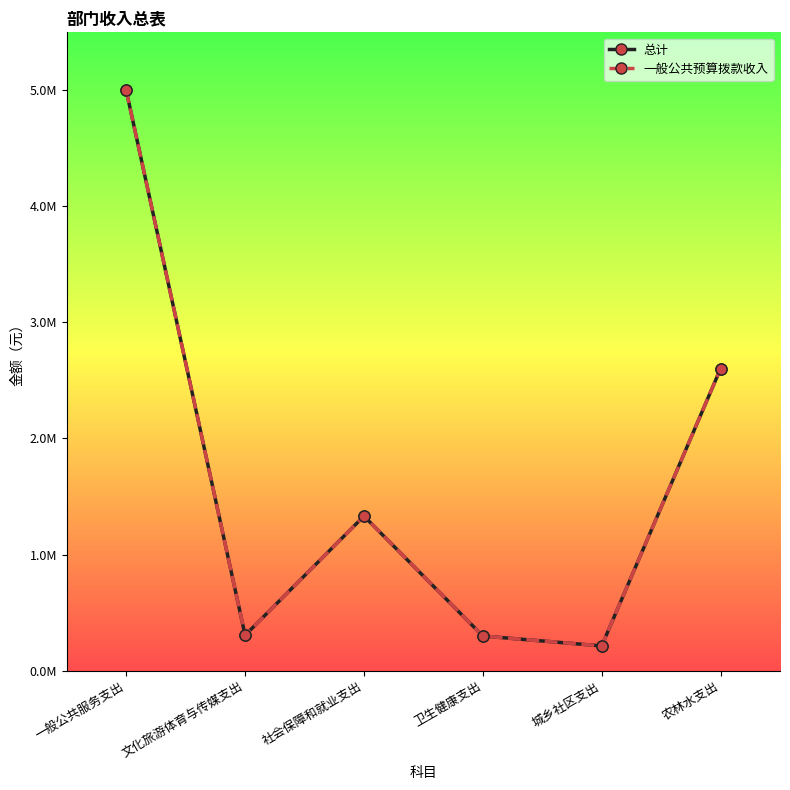

Is the value of 一般公共预算拨款收入 at 文化旅游体育与传媒支出 greater than the value of 总计 at 农林水支出?

No